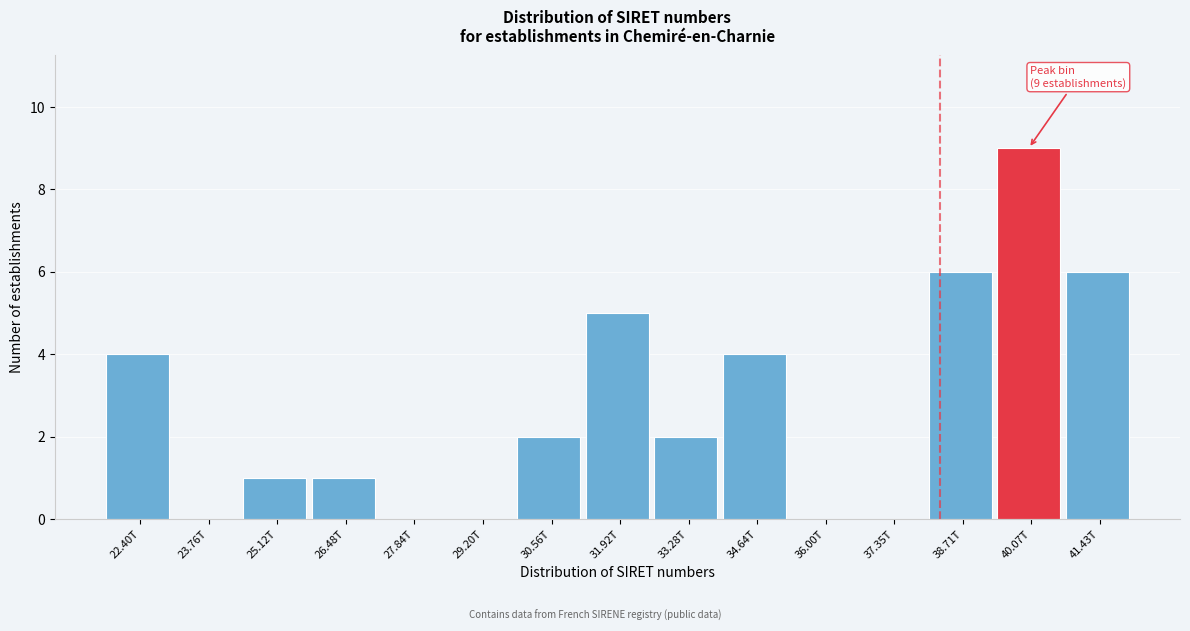

Reading right to left, extract all data points from this chart.

41.43T=6	40.07T=9	38.71T=6	37.35T=0	36.00T=0	34.64T=4	33.28T=2	31.92T=5	30.56T=2	29.20T=0	27.84T=0	26.48T=1	25.12T=1	23.76T=0	22.40T=4